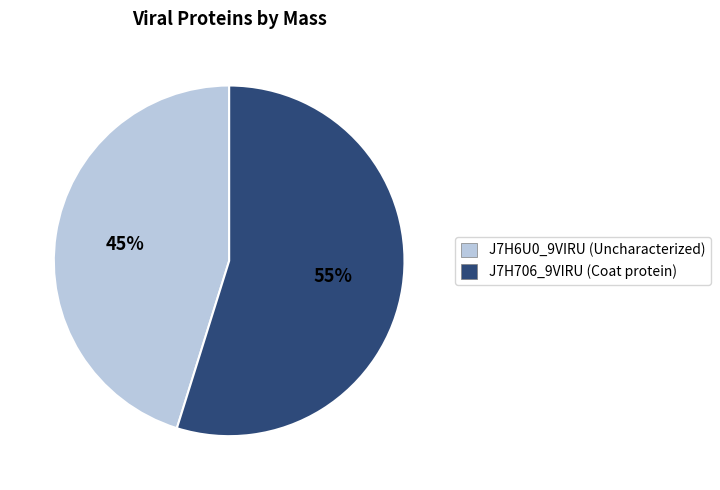

Which category has the smallest portion of the pie?

J7H6U0_9VIRU (Uncharacterized)